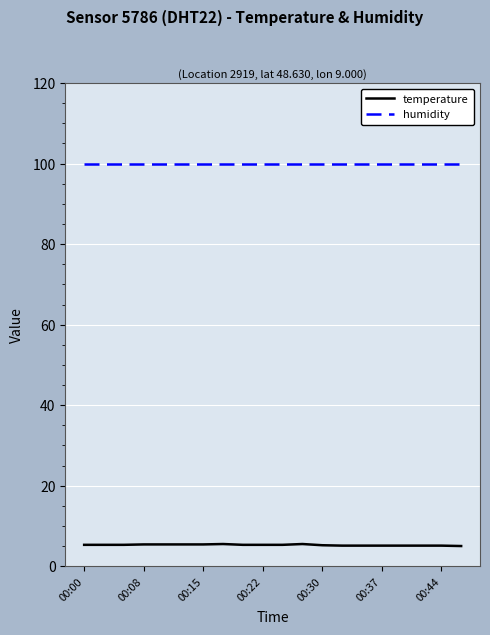

True or false: humidity and temperature intersect in this chart.

False